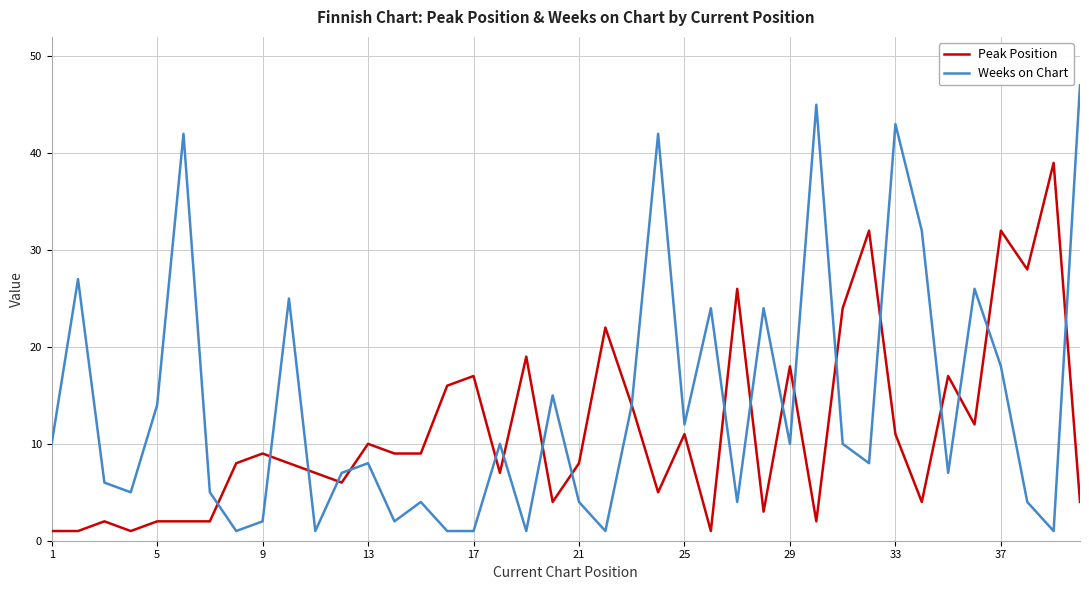

Which series has the widest spread of values?

Weeks on Chart